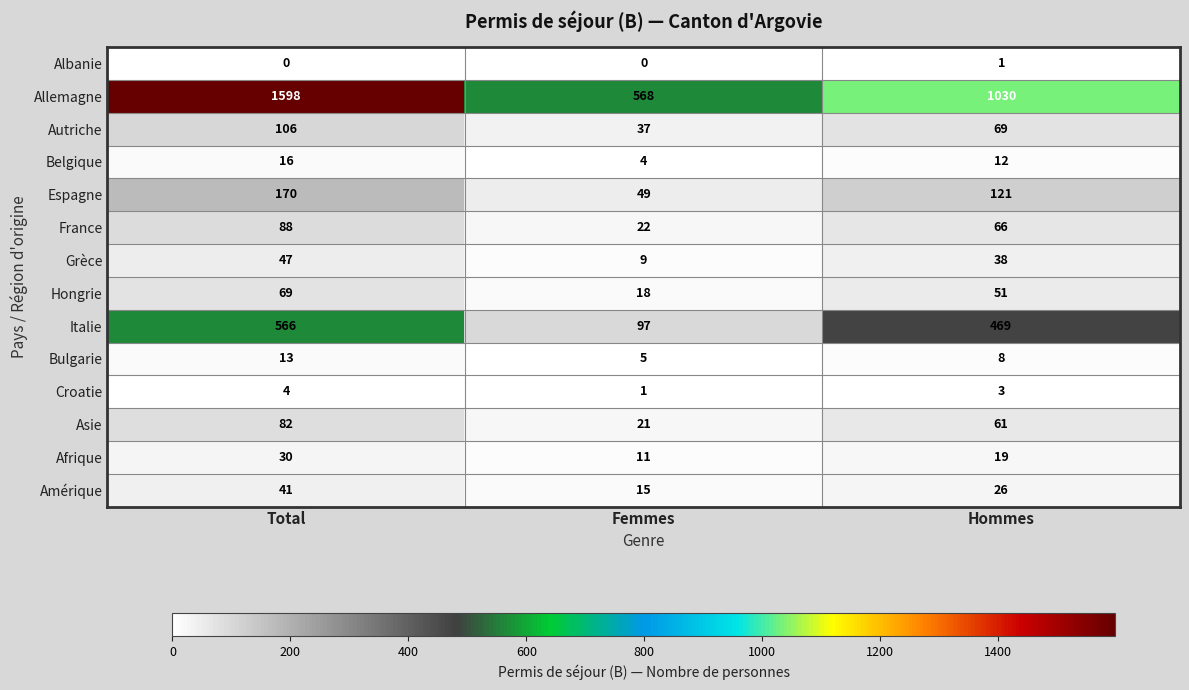

How many categories are shown in the chart?

3